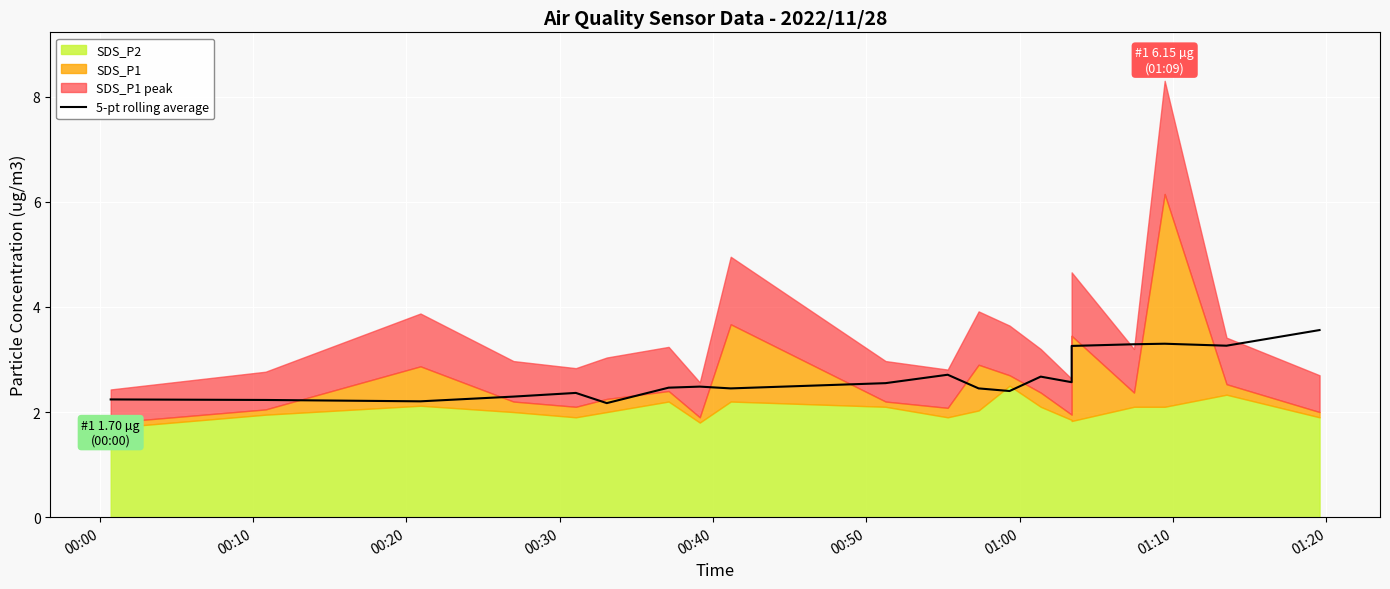

True or false: there are more than 1 points higher than both neighbors.

True